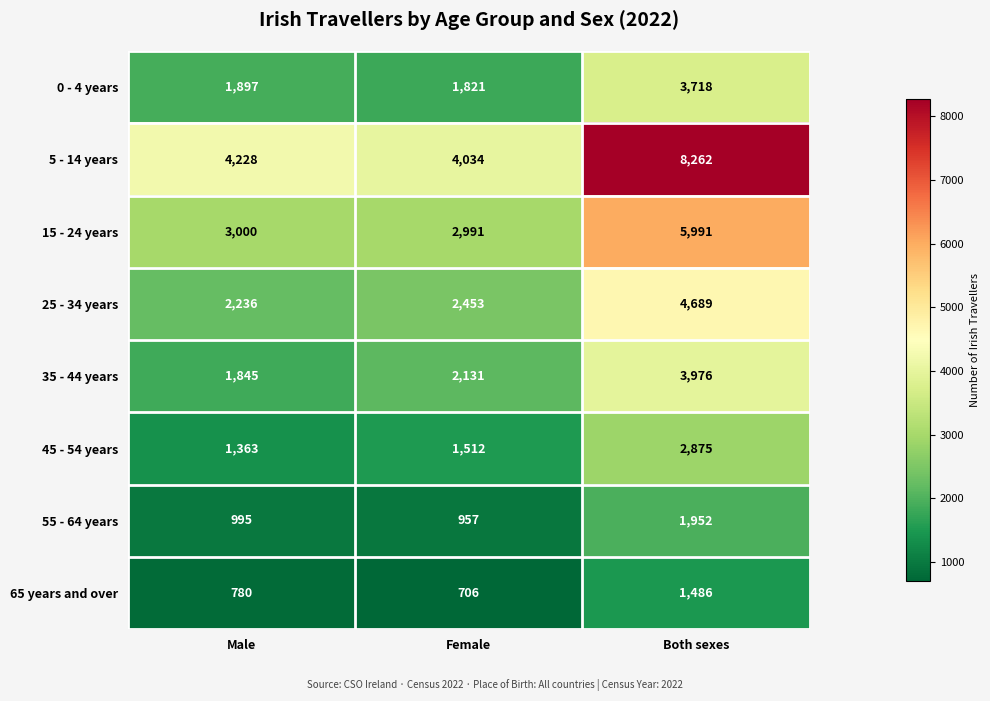

What is the approximate value of 5 - 14 years at Male, to the nearest 10?

4230